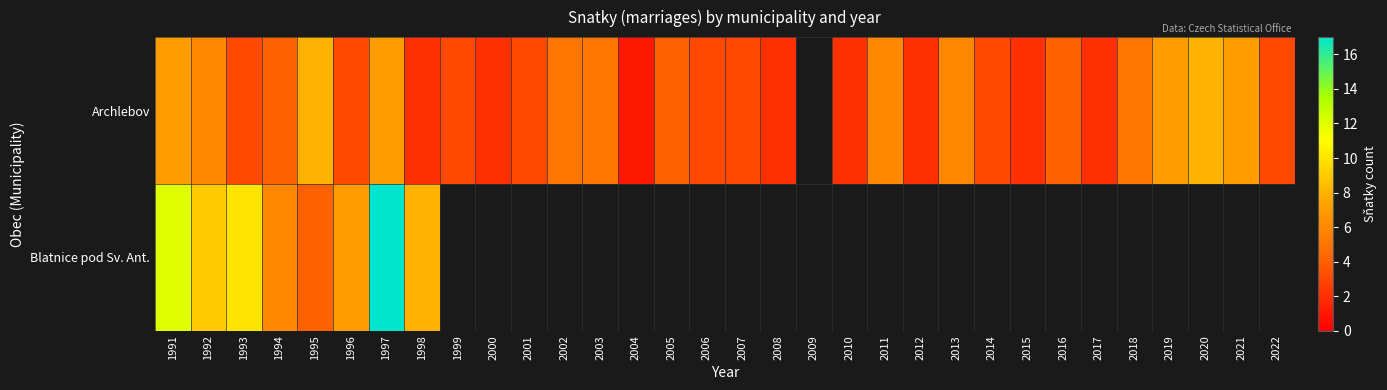

Which series changed the most between 2014 and 2022?

Archlebov